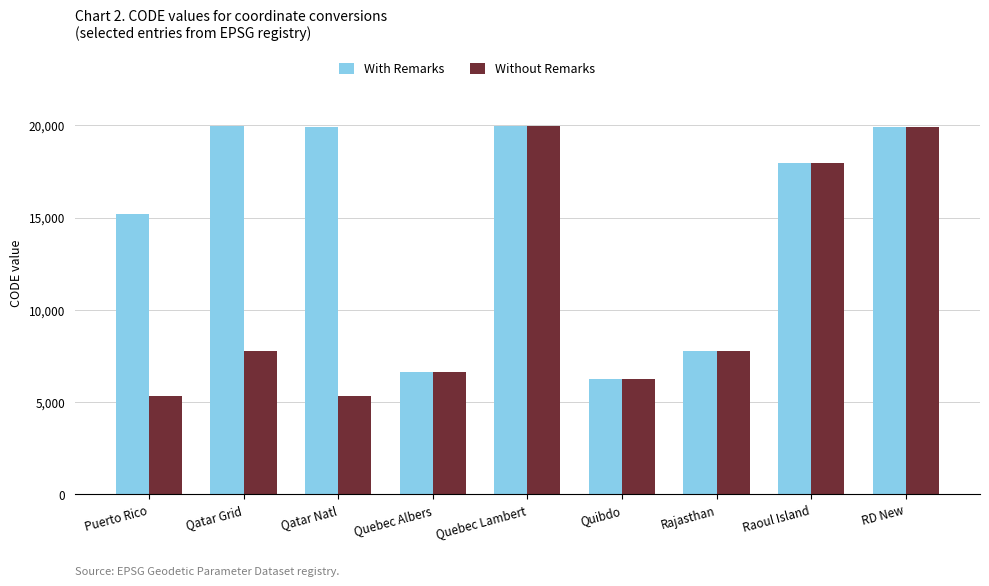

What is the difference between the second highest and minimum values in the Without Remarks series?

14600